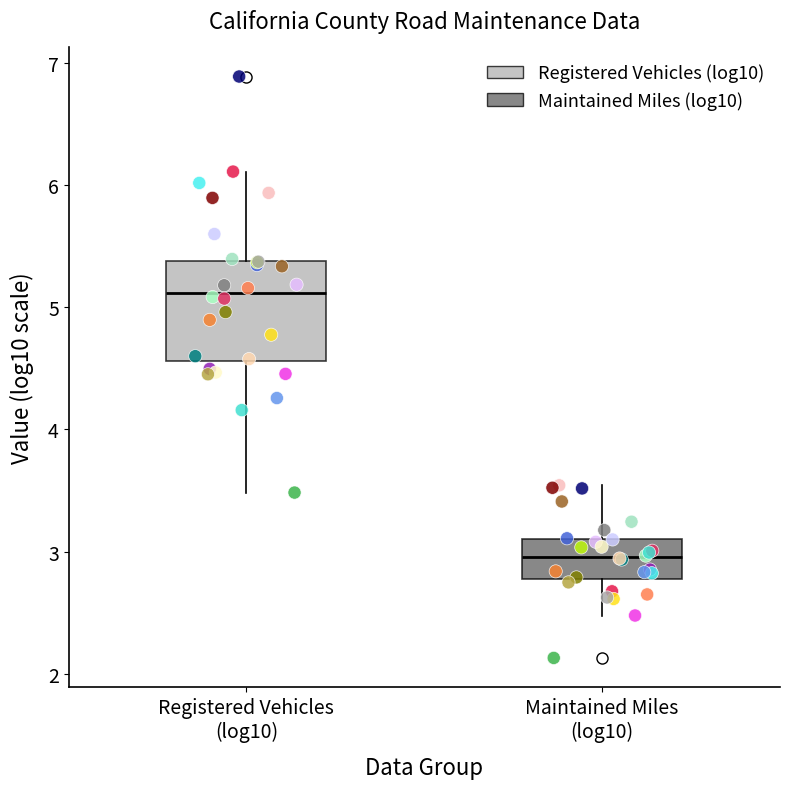

Reading left to right, transcribe this box plot: for each box, give where its median line is, the range the box spans, and where its two whiskers end, as read against the y-axis. The values are not printed on the chart, so give them approximately, as read against the axis.

Registered Vehicles (log10): median 5.1, box 4.6 to 5.4, whiskers 3.5 to 6.1
Maintained Miles (log10): median 3.0, box 2.8 to 3.1, whiskers 2.5 to 3.5